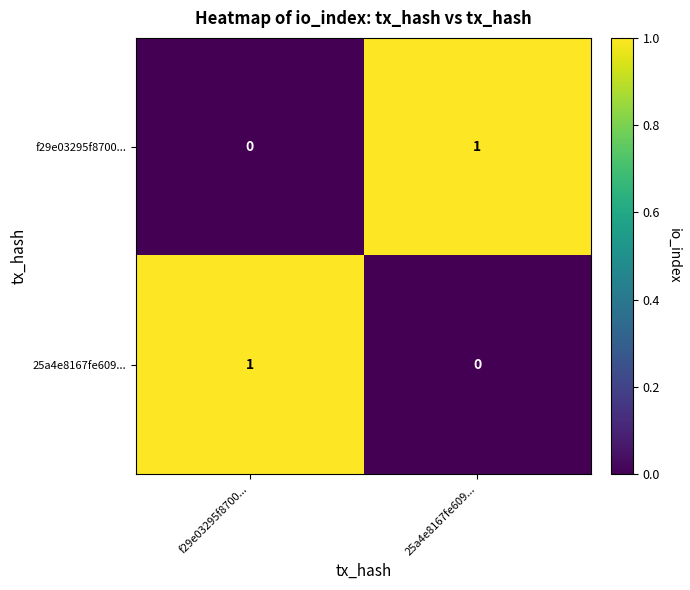

How many values in the 25a4e8167fe609... series are below 1?

1